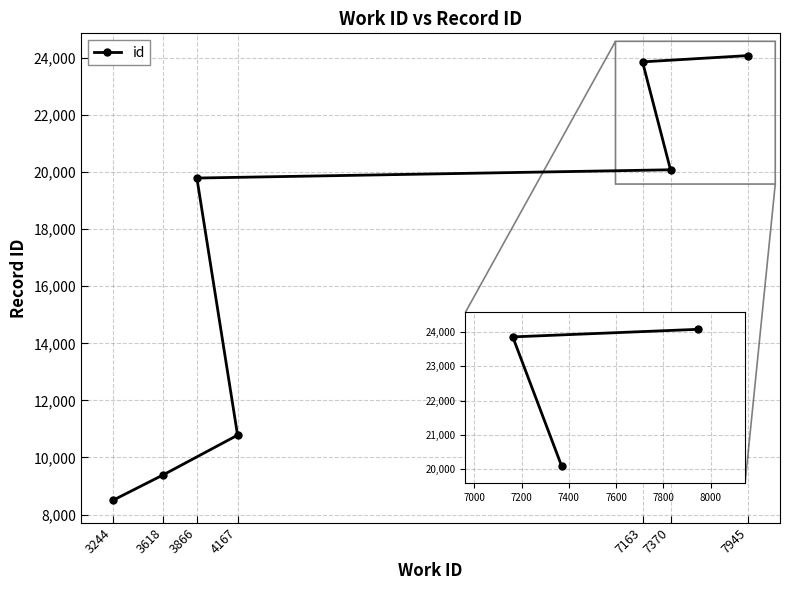

What is the label of the 1st point from the left?

3244